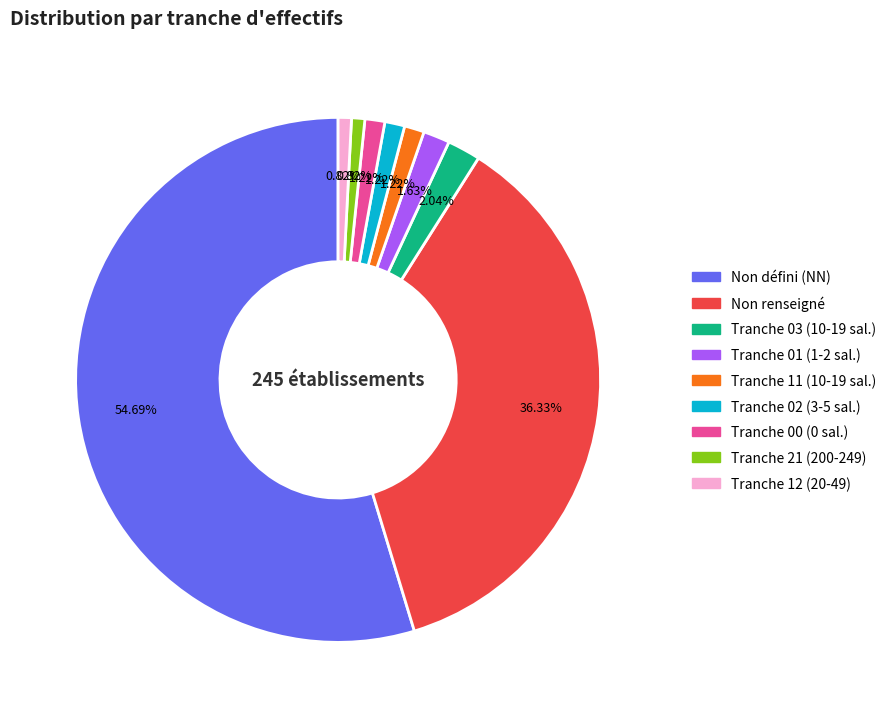

What is the largest slice in the pie chart?

Non défini (NN)